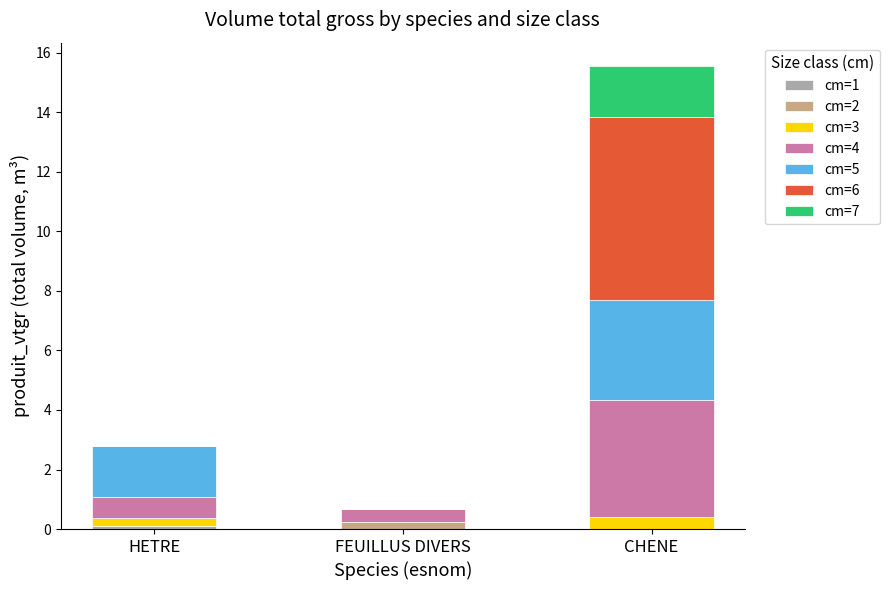

What is the total value across all series at CHENE?

15.6